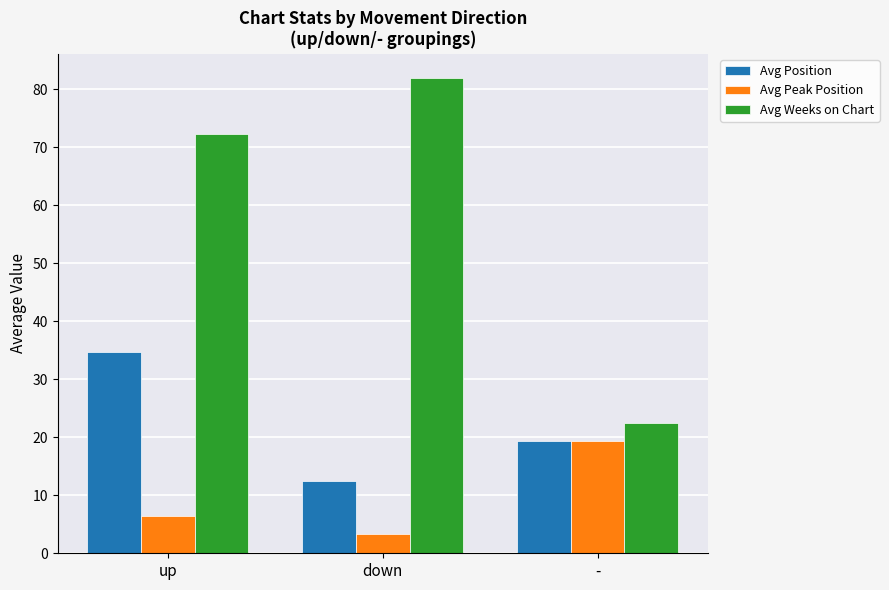

At how many categories does at least one series exceed 60?

2